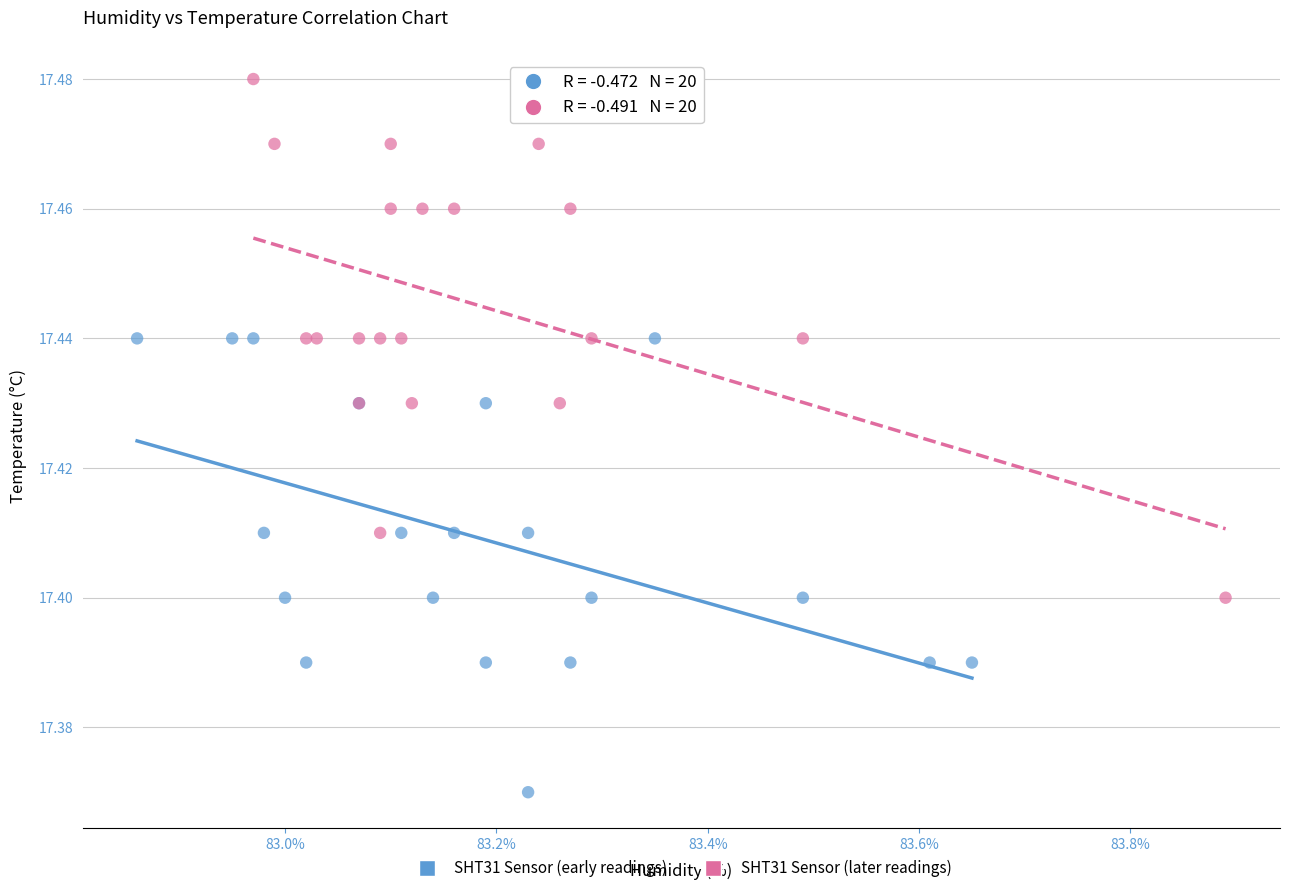

Which series contains the highest Y value?

SHT31 Sensor (later readings)